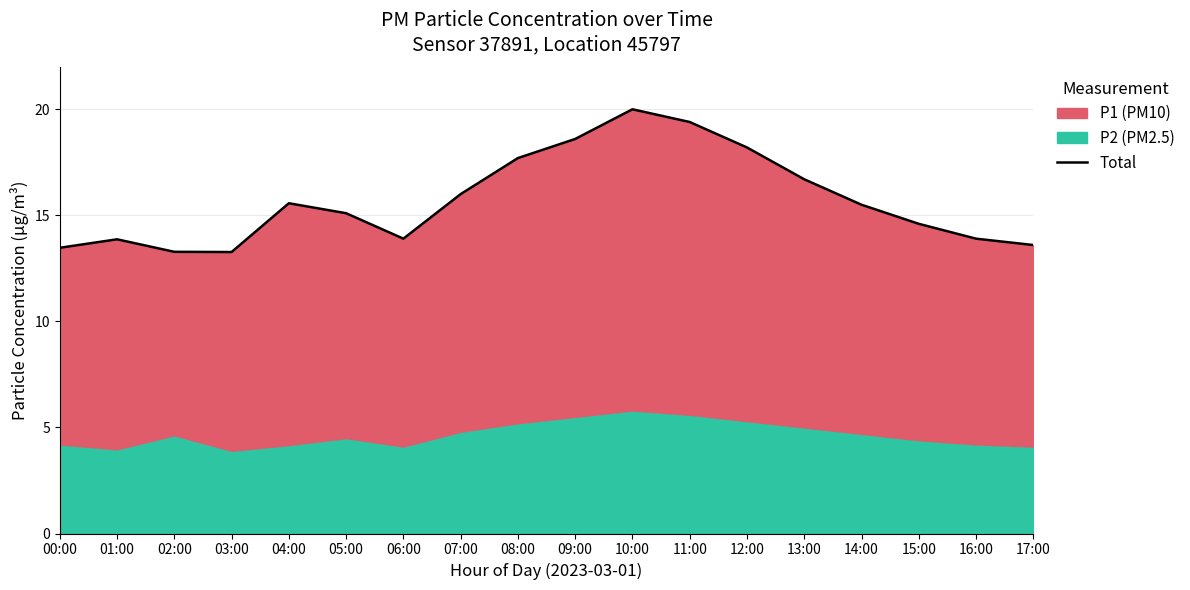

Where is the first local maximum?

01:00